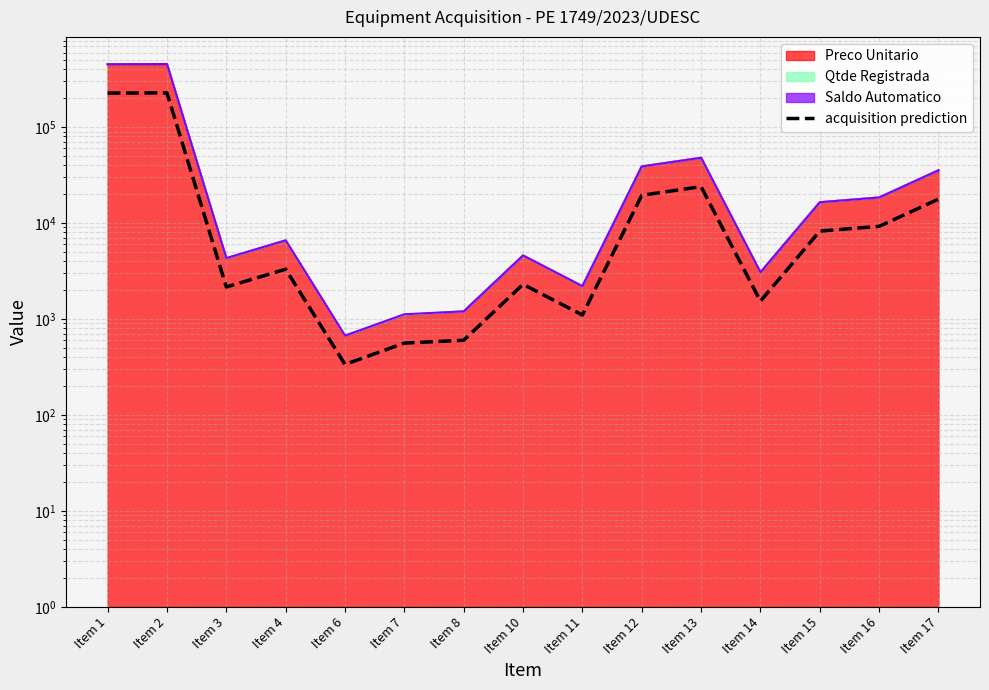

Rank the categories by value from highest to lowest.

Item 2, Item 1, Item 13, Item 12, Item 17, Item 16, Item 15, Item 4, Item 10, Item 3, Item 14, Item 11, Item 8, Item 7, Item 6